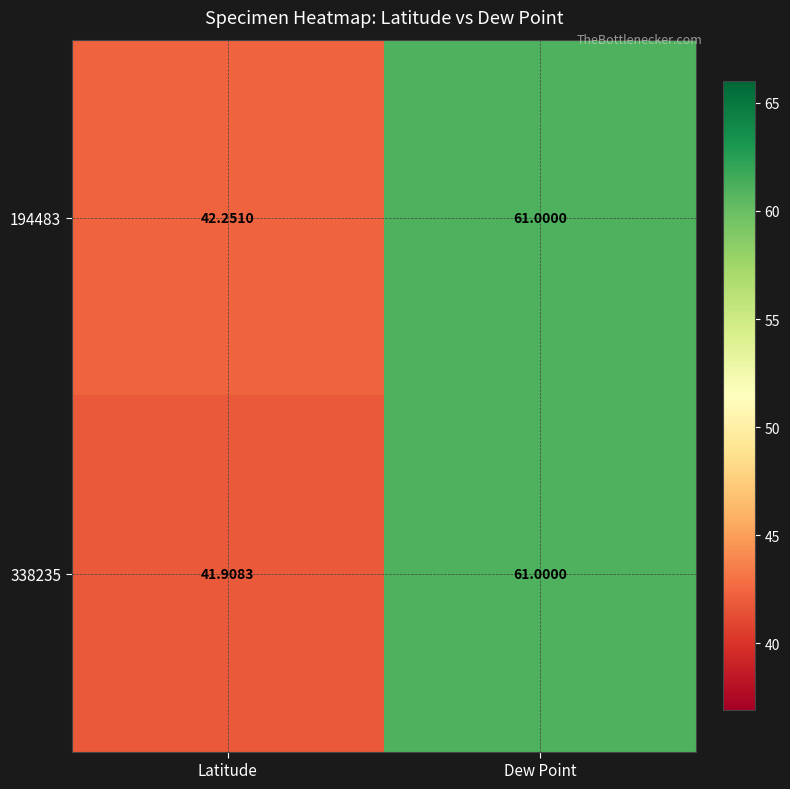

Where is 338235 nearest to the value 51?

Latitude